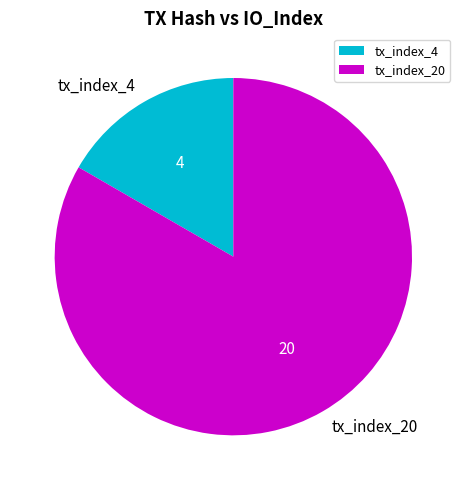

What is the ratio of the value at tx_index_20 to the value at tx_index_4?

5.0